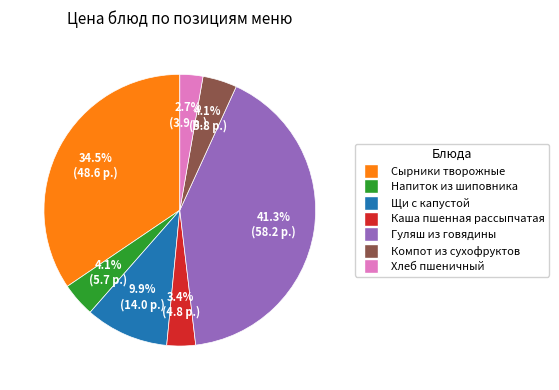

Which slice is the smallest?

Хлеб пшеничный